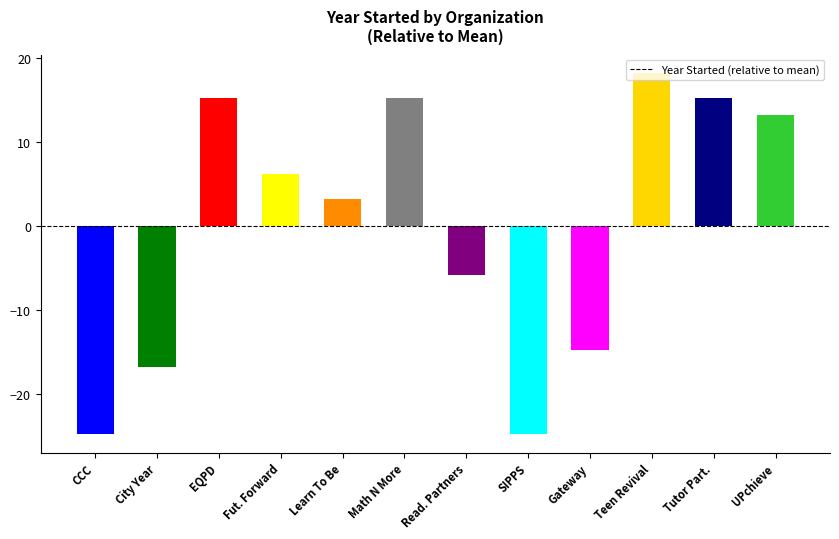

True or false: the data shows -24.8 at SIPPS.

True